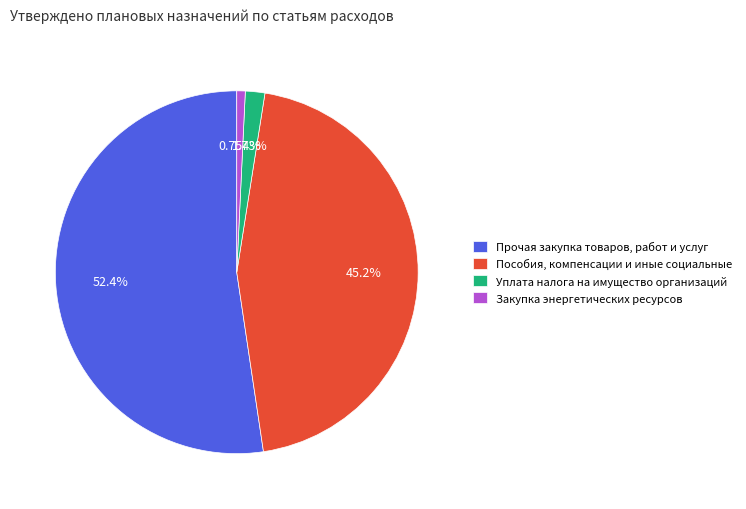

What is the largest slice in the pie chart?

Прочая закупка товаров, работ и услуг